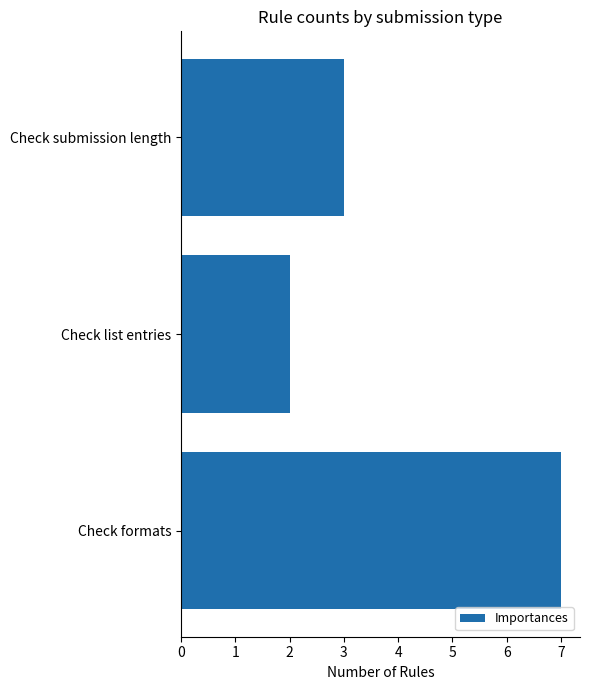

How many values are below 3?

1